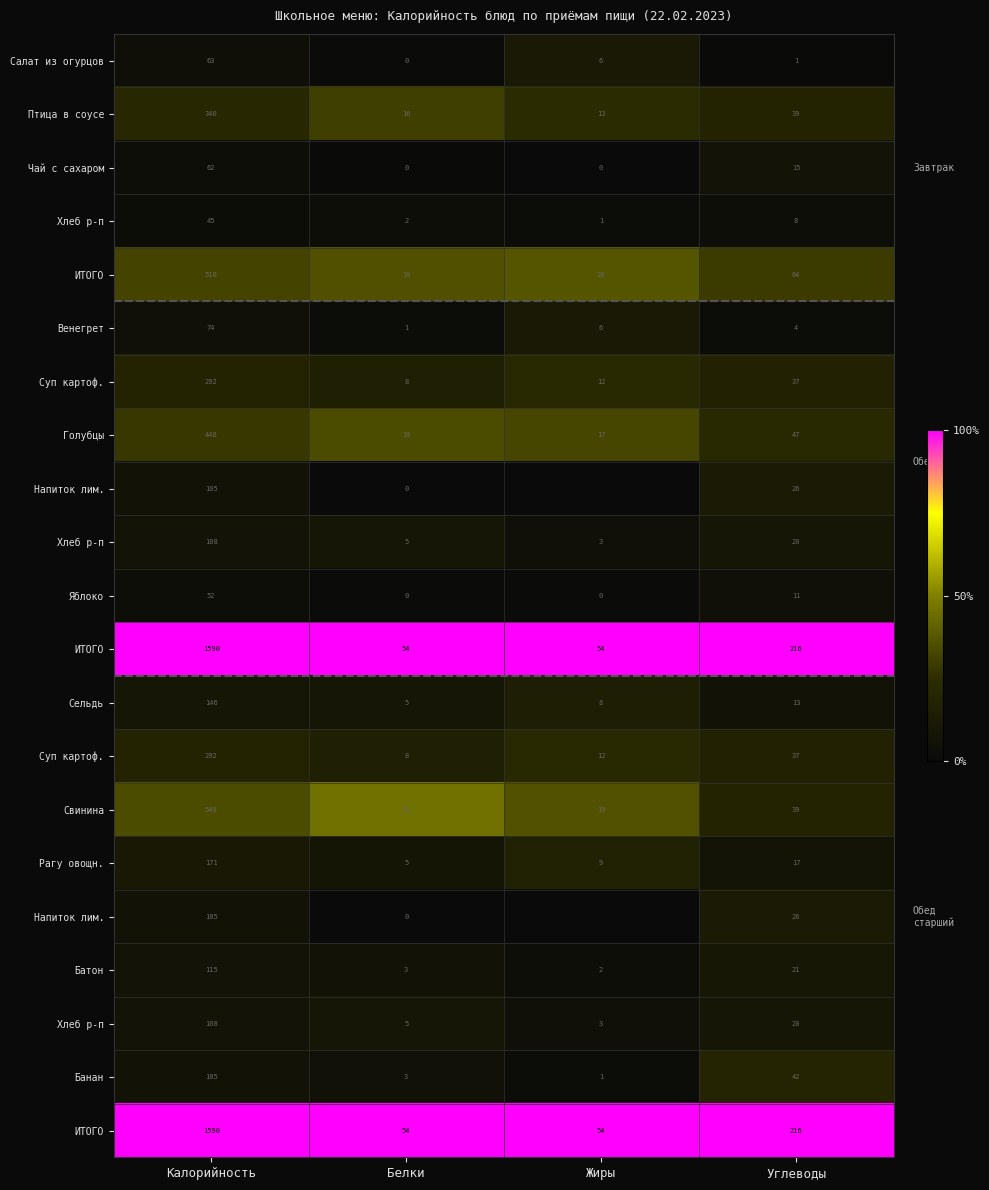

Which category has the highest value across all series?

Калорийность